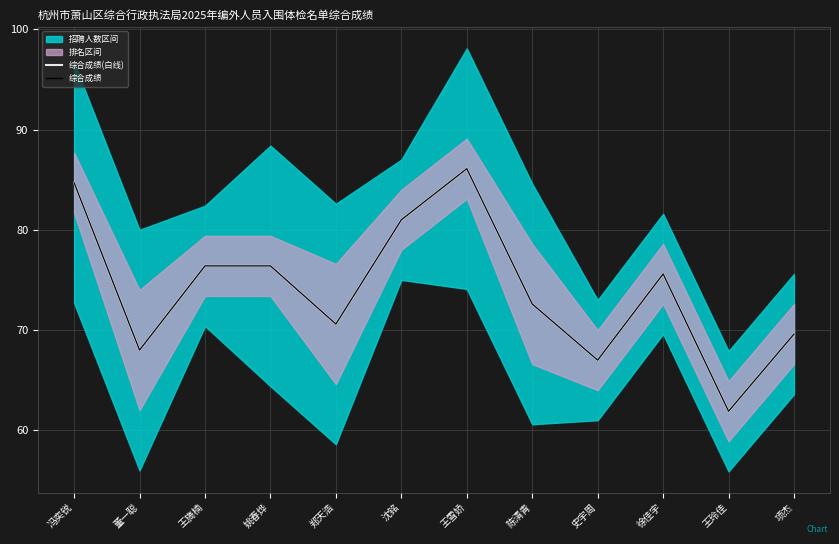

How many values in the 综合成绩 series exceed 75?

6